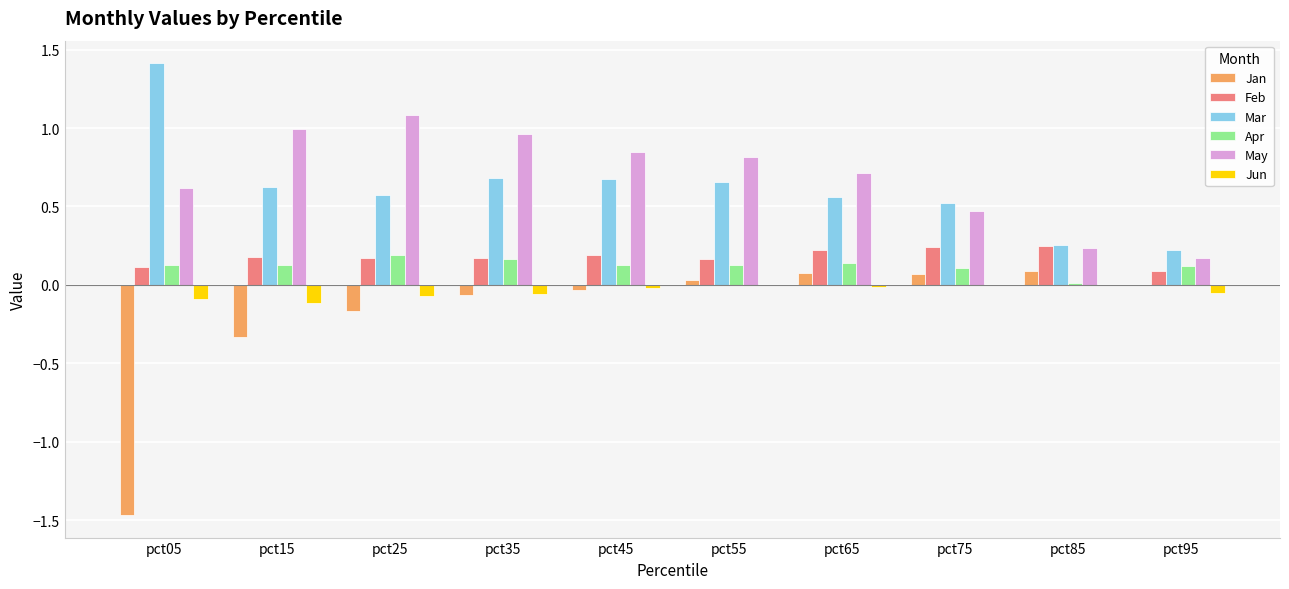

How many groups of bars are there?

10